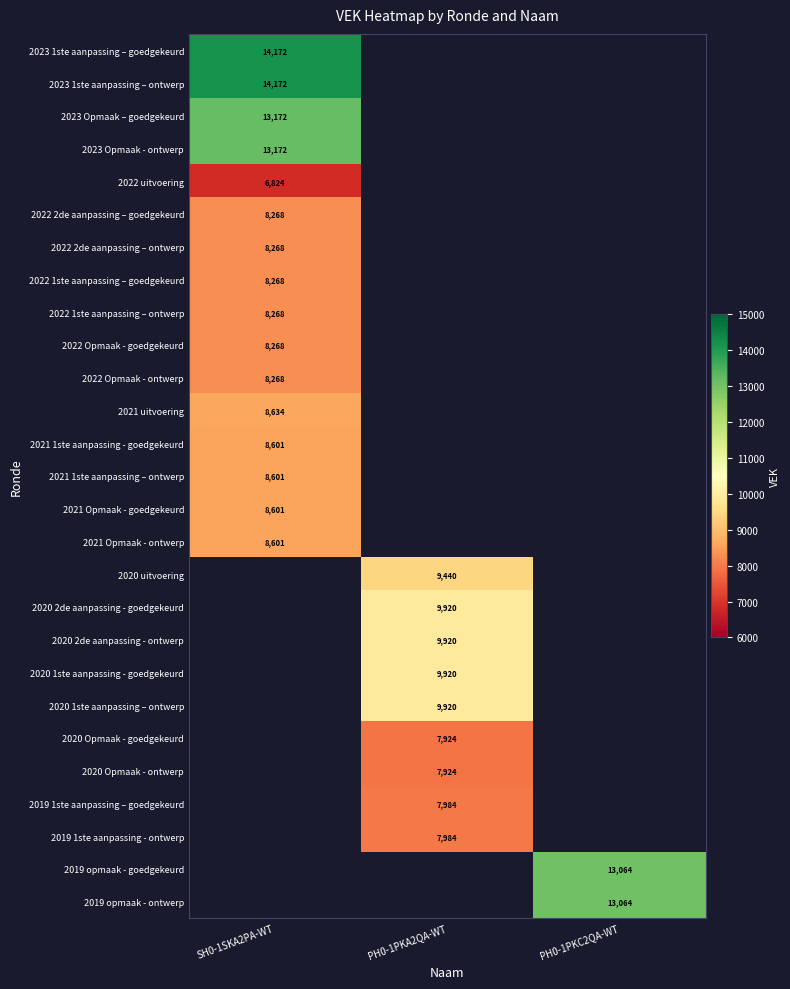

Count the number of categories in the chart.

3